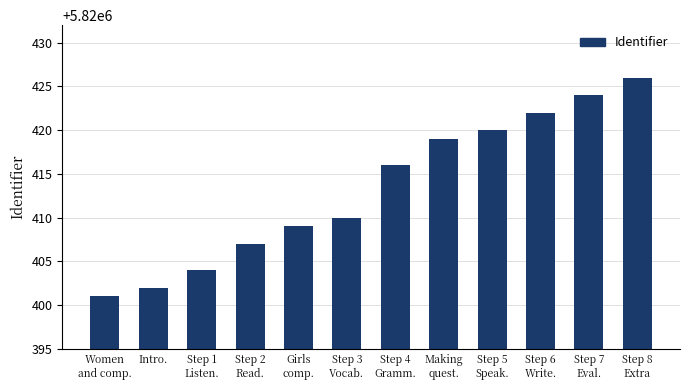

Are the bars horizontal?

No